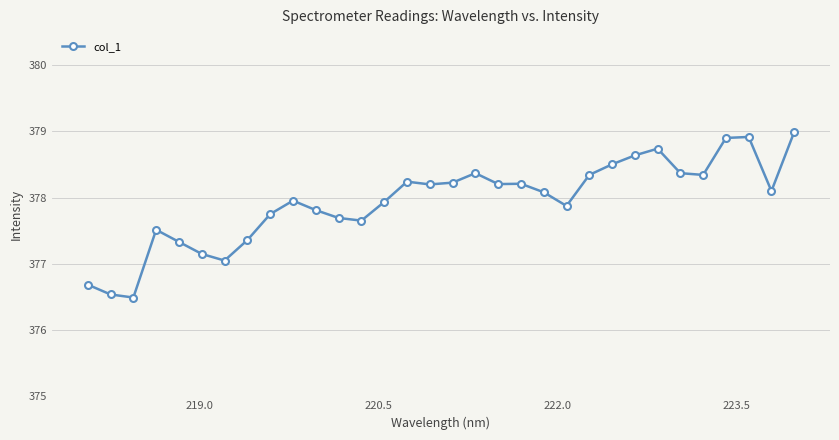

True or false: the data has more than 2 interior local peaks.

True